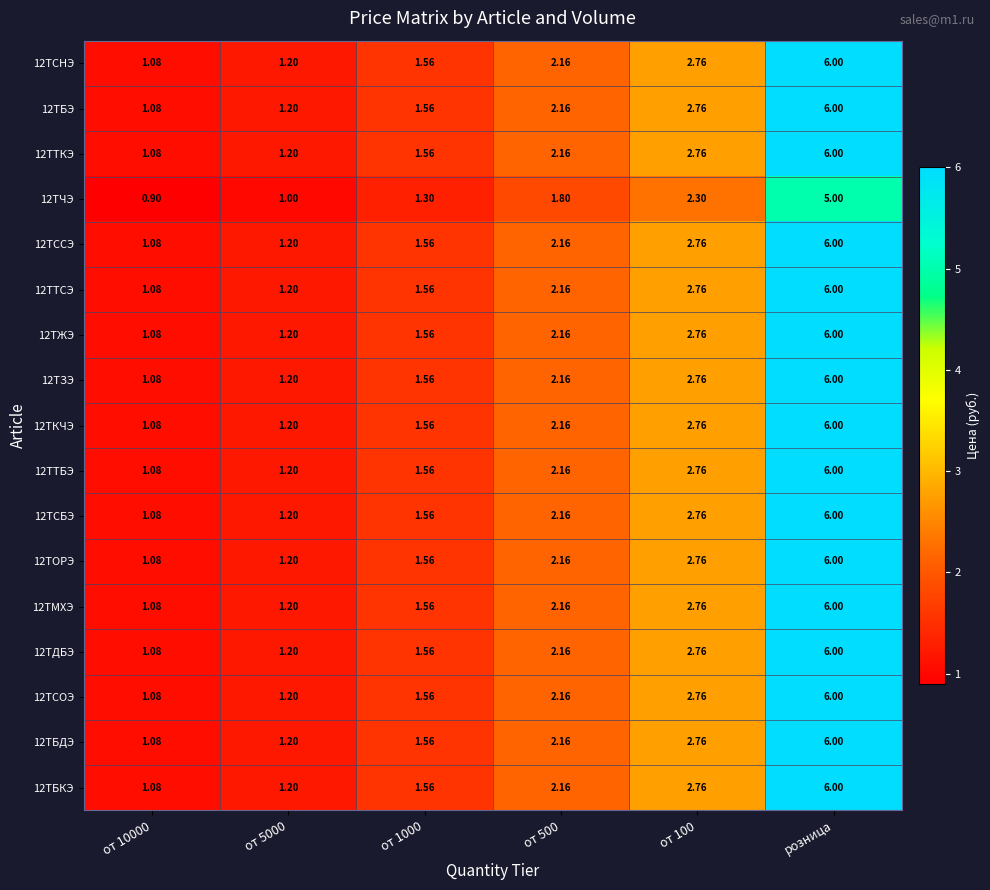

Which category has the highest value in the 12ТОРЭ series?

розница